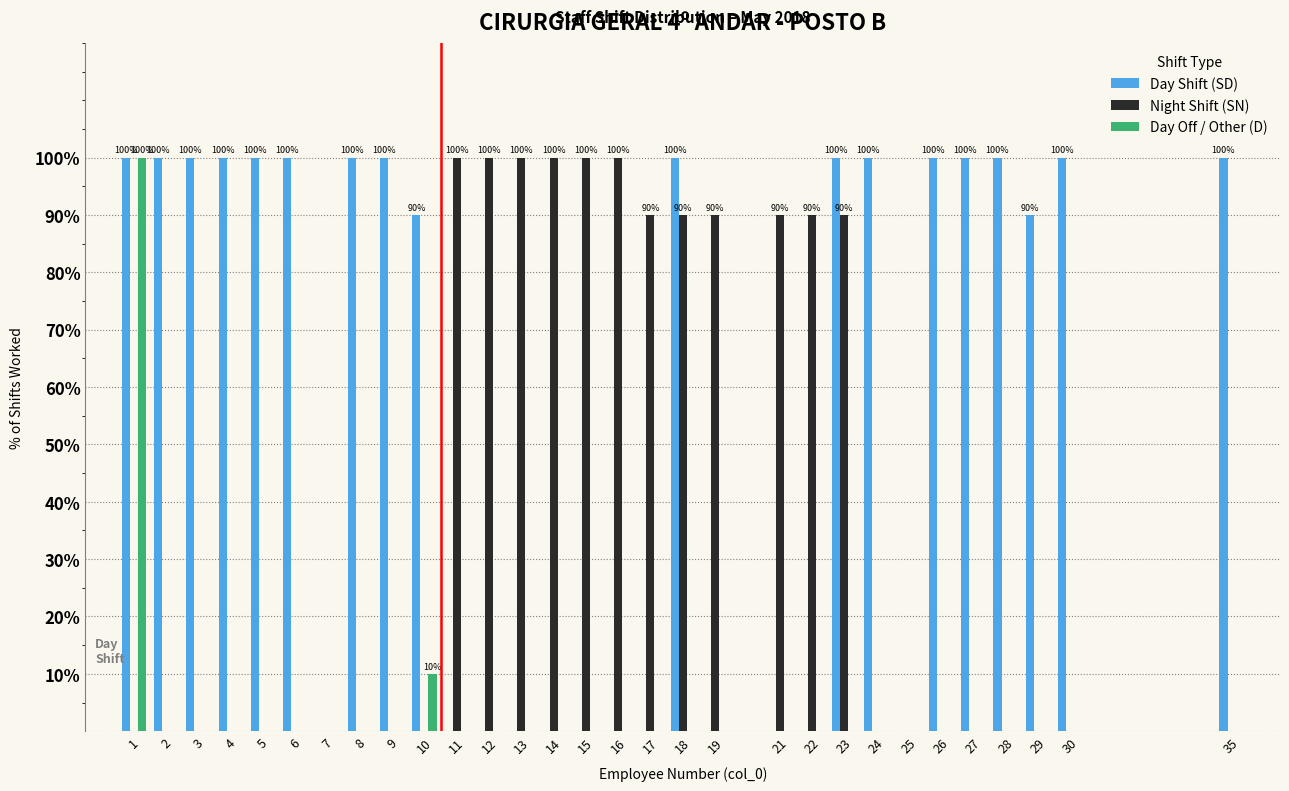

Where is Day Off / Other (D) nearest to the value 50?

10